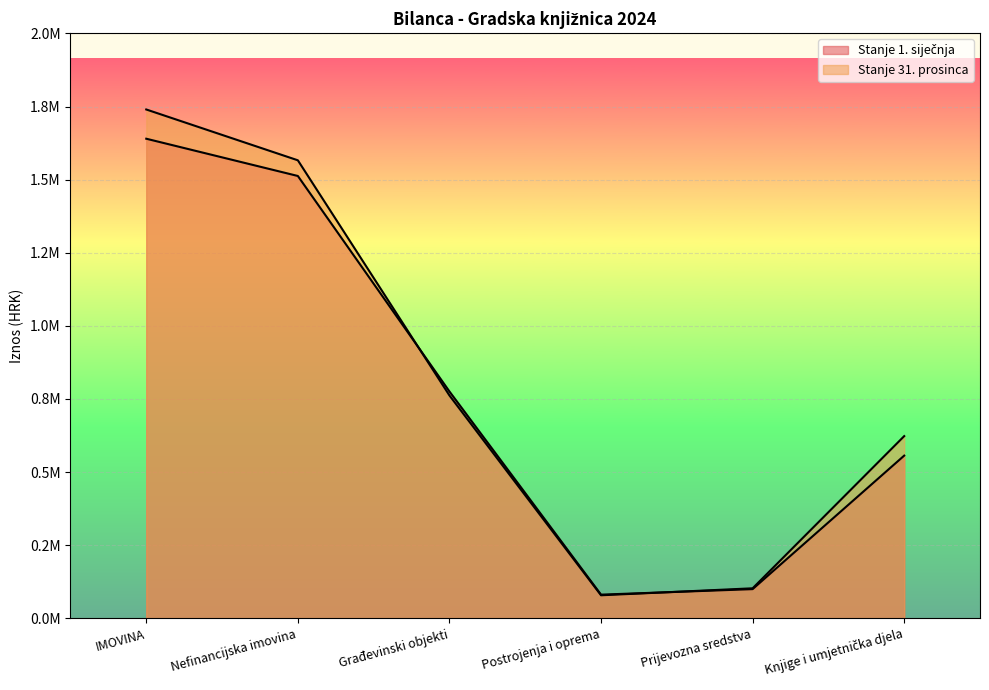

Which series changed the most between Građevinski objekti and Prijevozna sredstva?

Stanje 1. siječnja